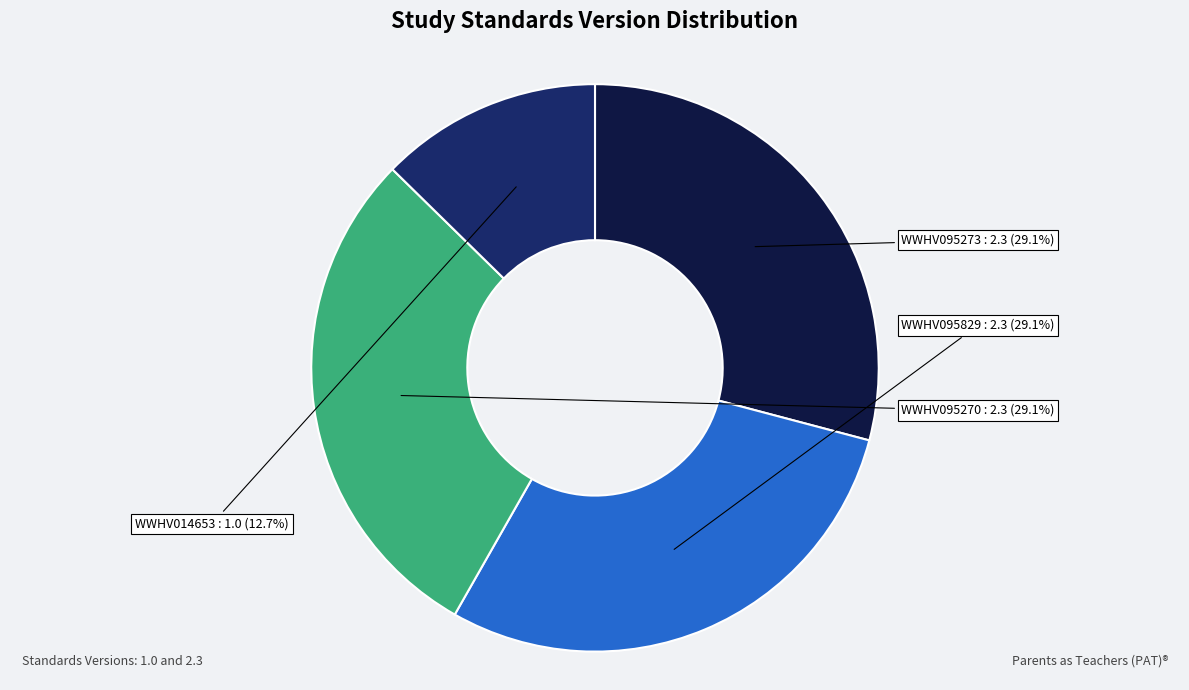

To the nearest percent, what is the difference between the WWHV014653 and WWHV095273 slice percentages?

16%